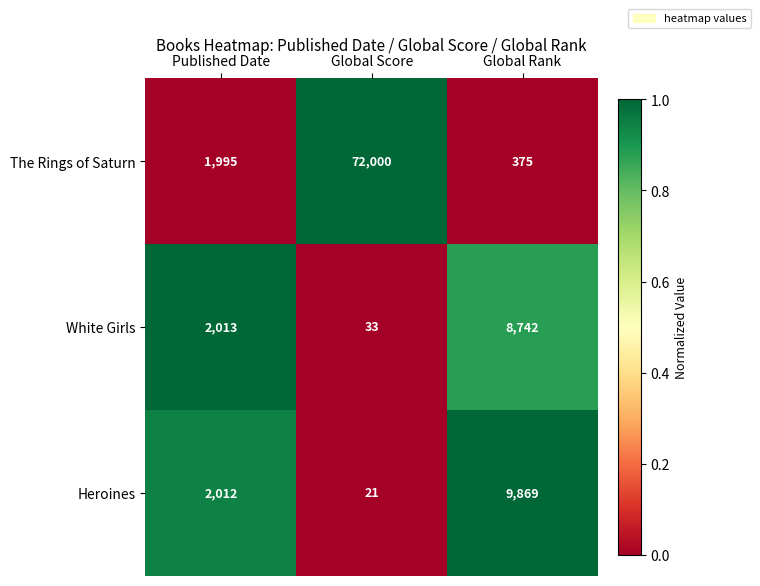

Rank the series by their maximum value, from highest to lowest.

The Rings of Saturn, Heroines, White Girls